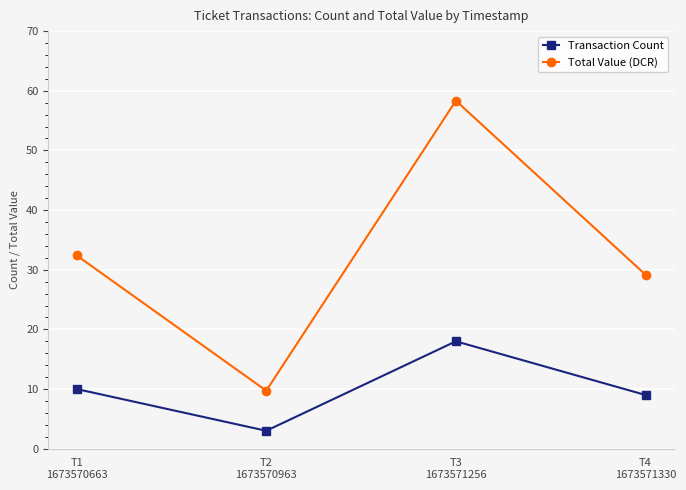

What is the value of the Transaction Count point at the 1st from the left?

10.0